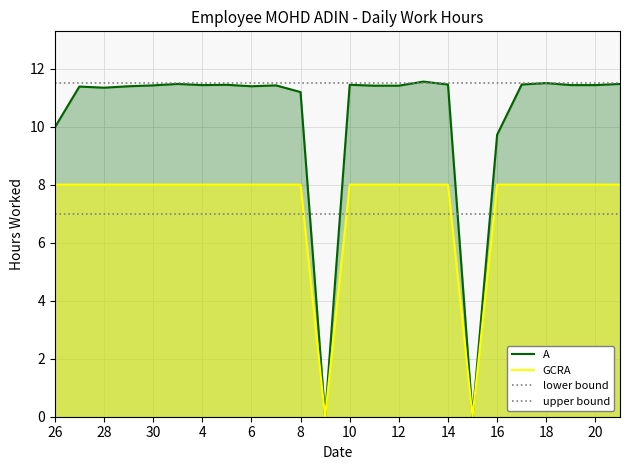

How many positive values does the A series have?

22